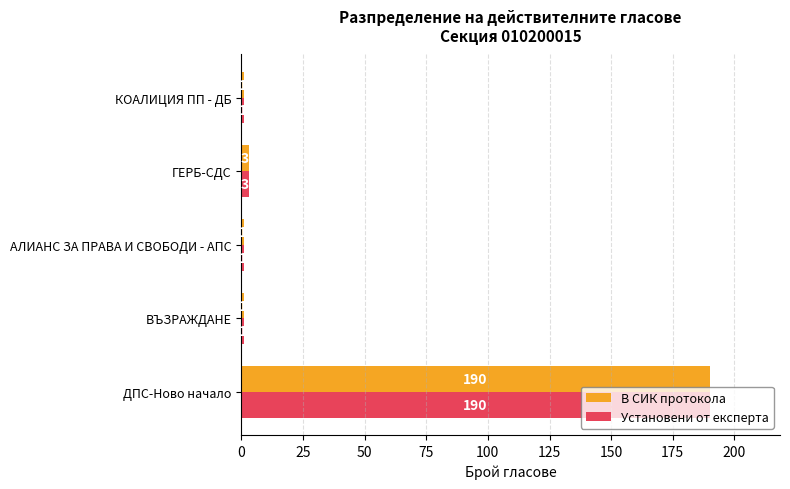

At which category is the sum across all series the highest?

ДПС-Ново начало